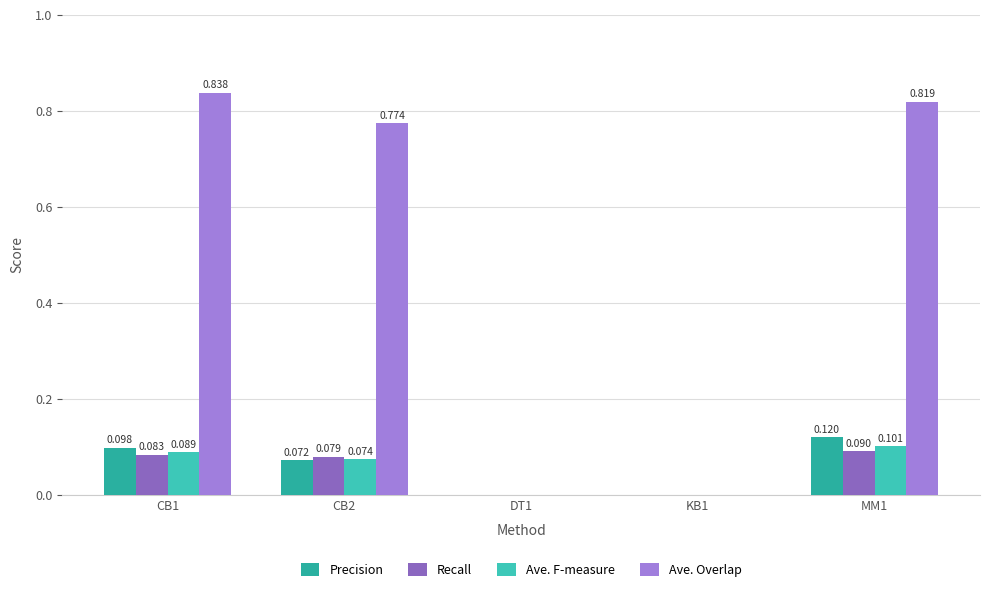

Which has a higher value, CB1 or CB2?

CB1